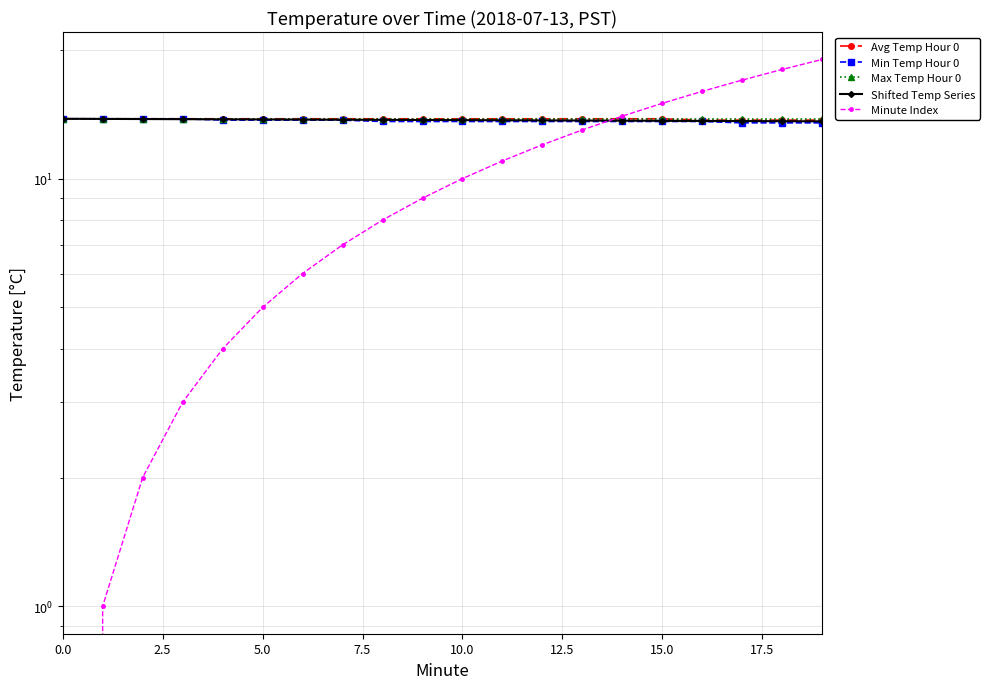

Reading left to right, extract all data points from this chart.

Avg Temp Hour 0: 13.8	13.8	13.8	13.8	13.8	13.8	13.8	13.8	13.8	13.8	13.8	13.8	13.8	13.8	13.8	13.8	13.7	13.7	13.7	13.7
Min Temp Hour 0: 13.8	13.8	13.8	13.8	13.7	13.7	13.7	13.7	13.6	13.6	13.6	13.6	13.6	13.6	13.6	13.6	13.6	13.5	13.5	13.5
Max Temp Hour 0: 13.8	13.8	13.8	13.8	13.8	13.8	13.8	13.8	13.8	13.8	13.8	13.8	13.8	13.8	13.8	13.8	13.8	13.8	13.8	13.8
Shifted Temp Series: 13.8	13.8	13.8	13.8	13.8	13.8	13.7	13.7	13.7	13.7	13.7	13.7	13.7	13.7	13.7	13.7	13.6	13.6	13.6	13.6
Minute Index: 0.0	1.0	2.0	3.0	4.0	5.0	6.0	7.0	8.0	9.0	10.0	11.0	12.0	13.0	14.0	15.0	16.0	17.0	18.0	19.0